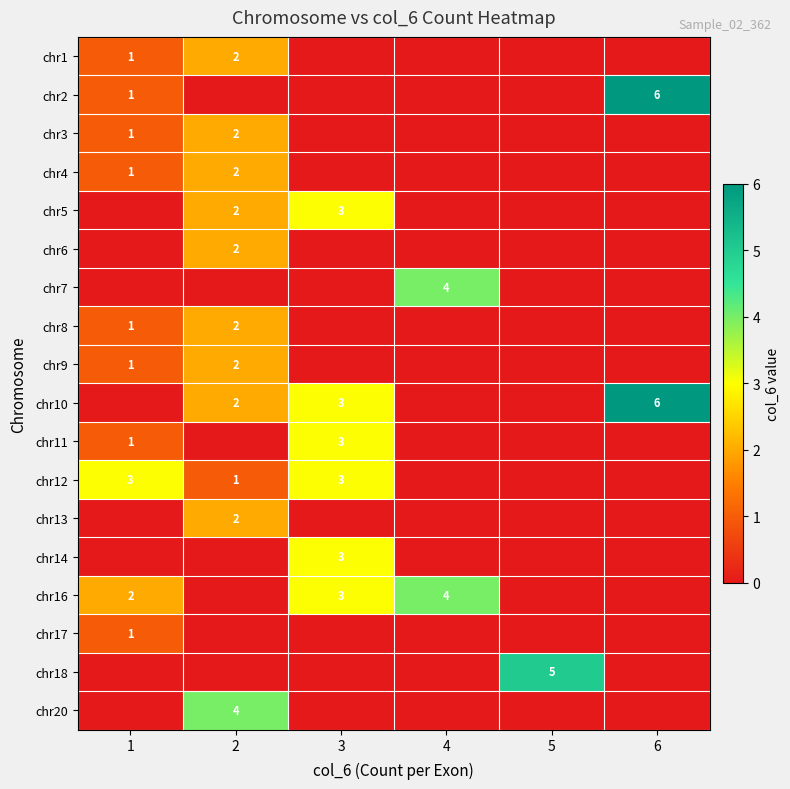

True or false: chr12 has a value of 1 at 2.

True